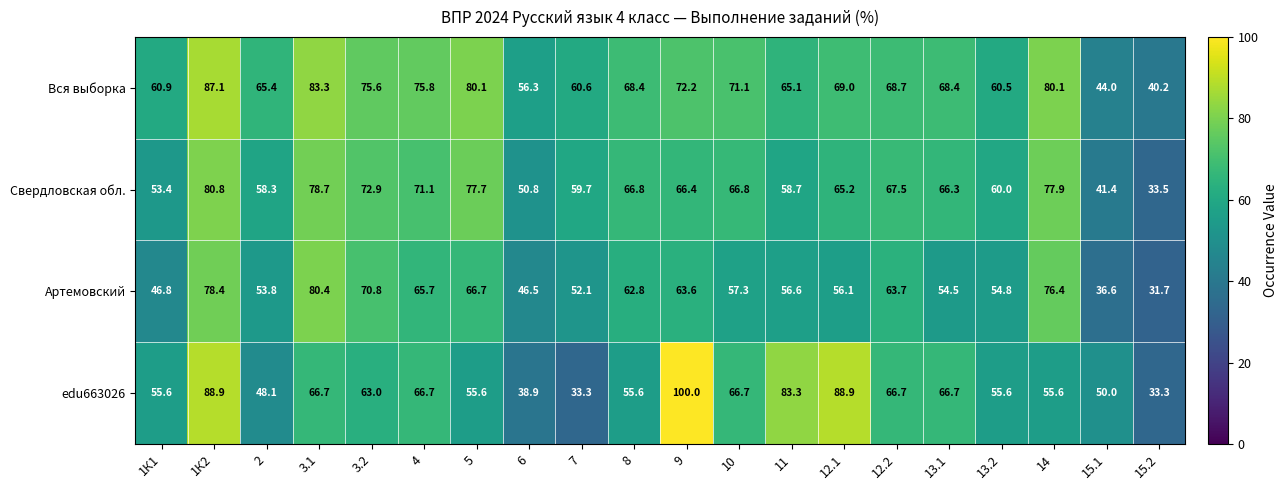

True or false: Вся выборка has a value of 56.3 at 6.

True